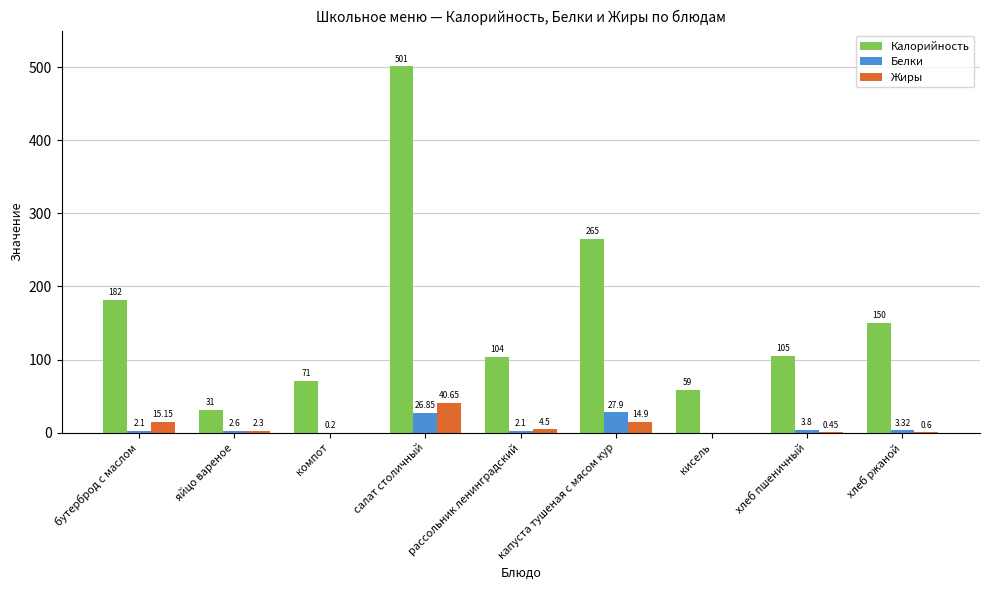

Which series changed the most between яйцо вареное and компот?

Калорийность